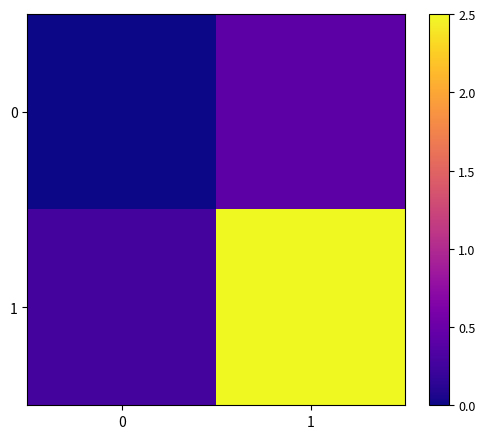

What is the average value of the 1 series?

1.4